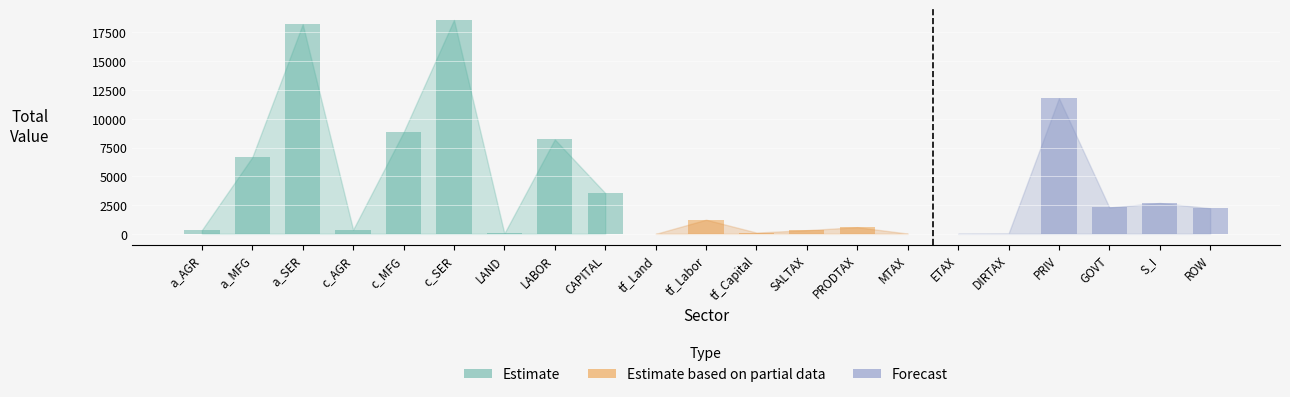

What is the ratio of the value at a_MFG to the value at ETAX?

2346.6